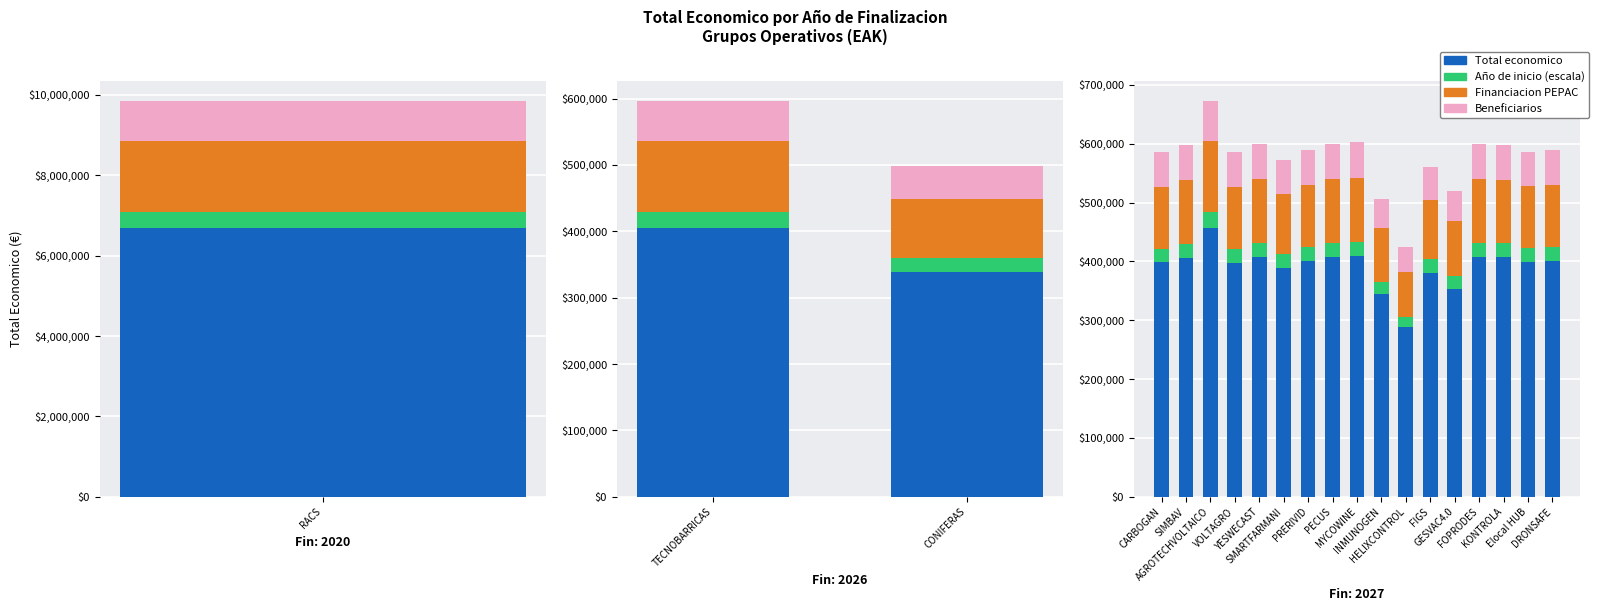

How many bars are there in each group?

4